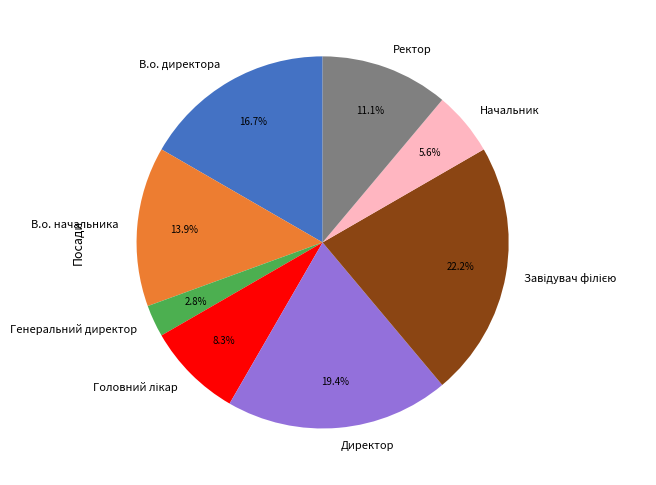

What percentage is the Директор slice, to the nearest percent?

19%